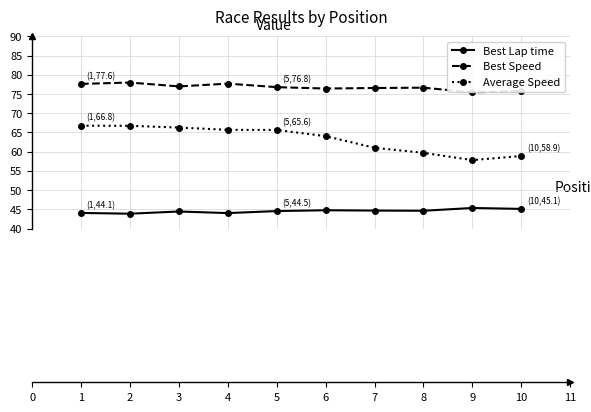

True or false: Best Lap time has more than 1 interior local peaks.

True